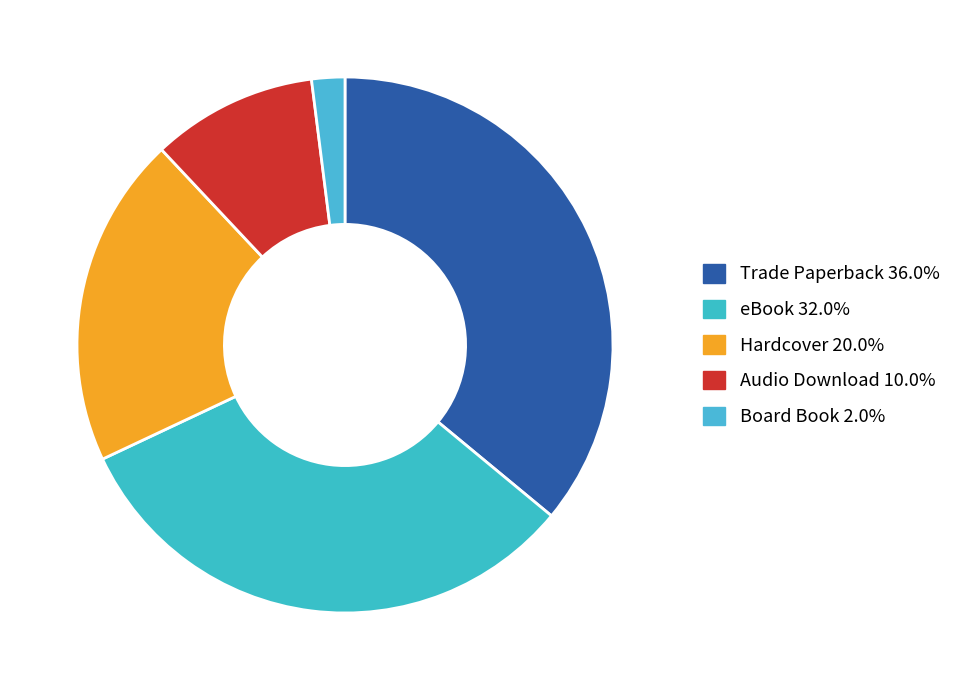

Is the sum of eBook and Audio Download greater than half?

No